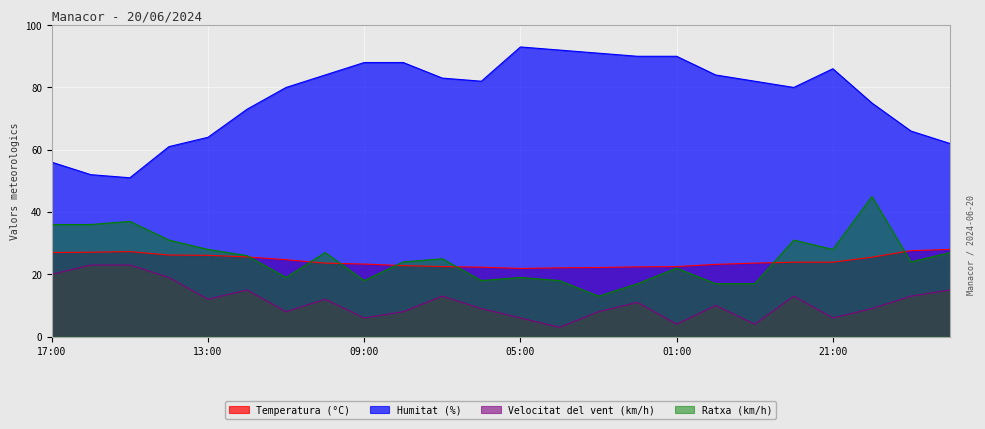

What is the label of the 4th point from the right?

21:00